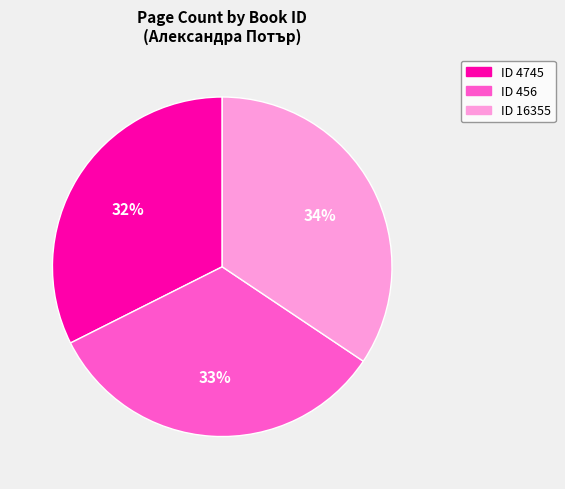

To the nearest percent, what is the difference between the largest and smallest slice percentages?

2%